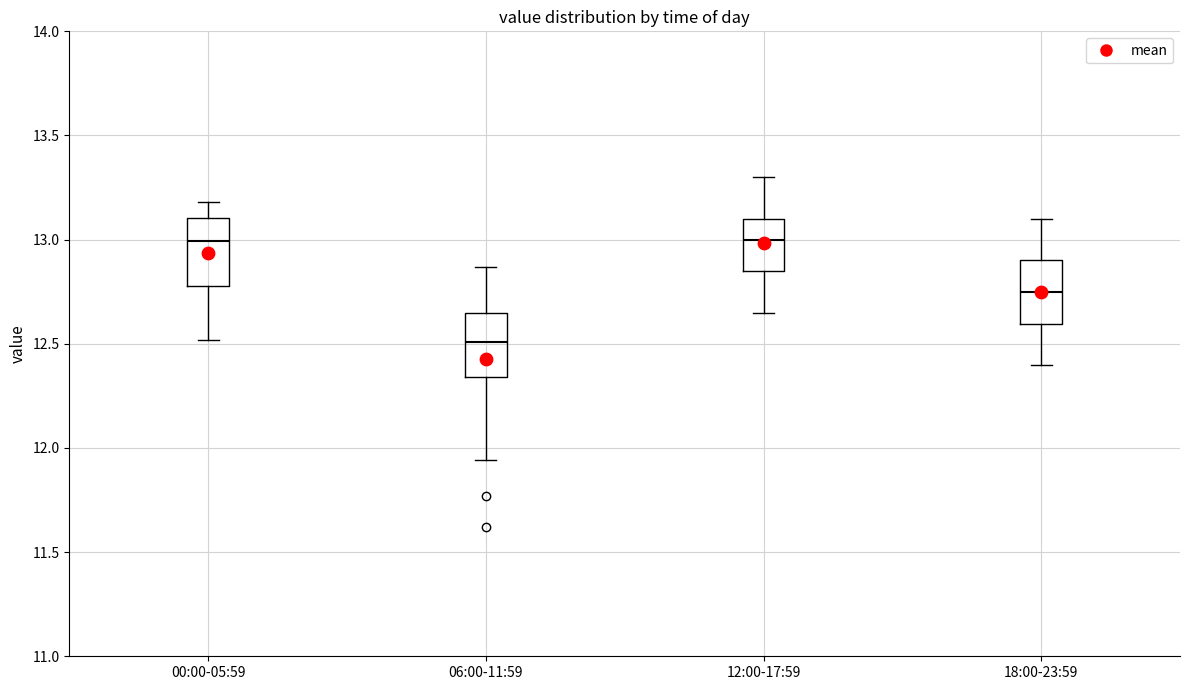

Reading left to right, read every box against the y-axis: the position of its median line, the range the box covers, and the ends of its whiskers. The values are not printed on the chart, so give them approximately, as read against the axis.

00:00-05:59: median 13.00, box 12.80 to 13.10, whiskers 12.50 to 13.20
06:00-11:59: median 12.50, box 12.35 to 12.65, whiskers 11.95 to 12.85
12:00-17:59: median 13.00, box 12.85 to 13.10, whiskers 12.65 to 13.30
18:00-23:59: median 12.75, box 12.60 to 12.90, whiskers 12.40 to 13.10